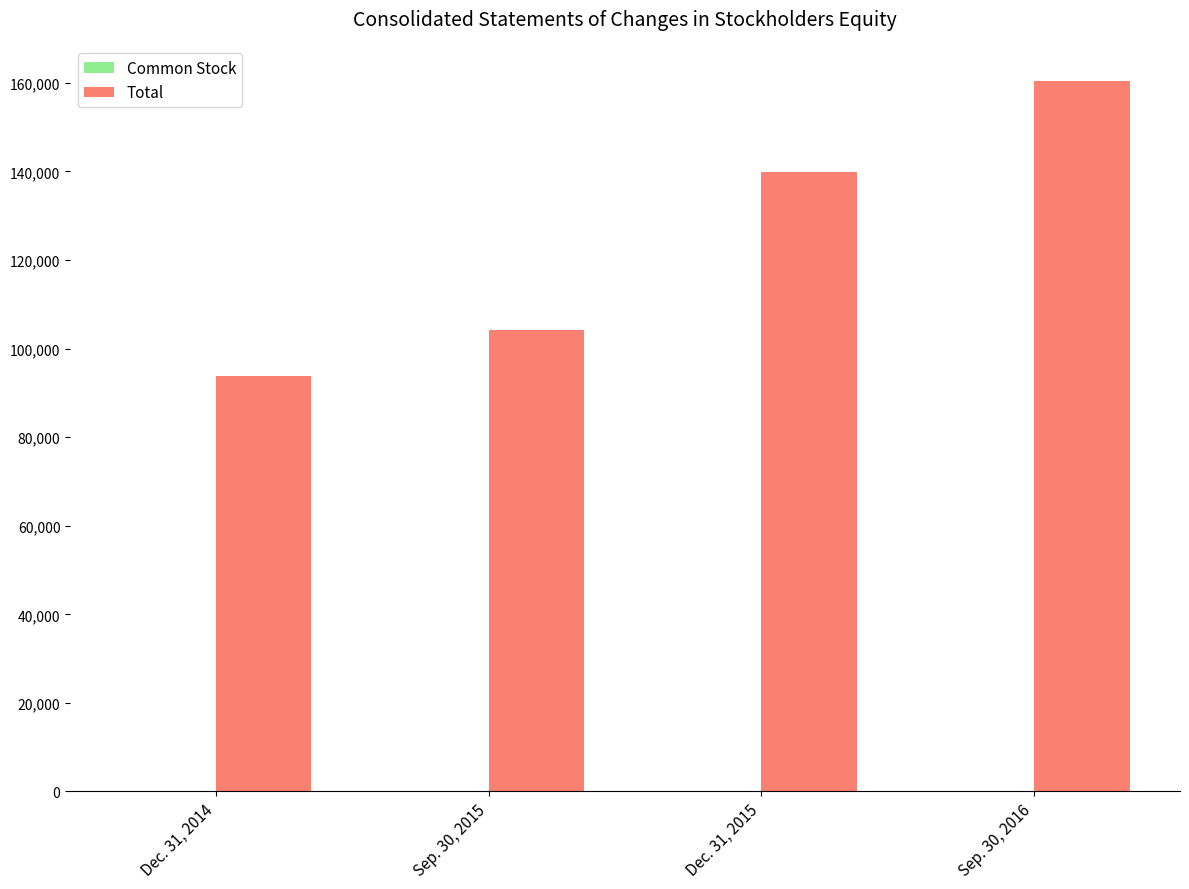

At which category does the chart reach its peak across all series?

Sep. 30, 2016